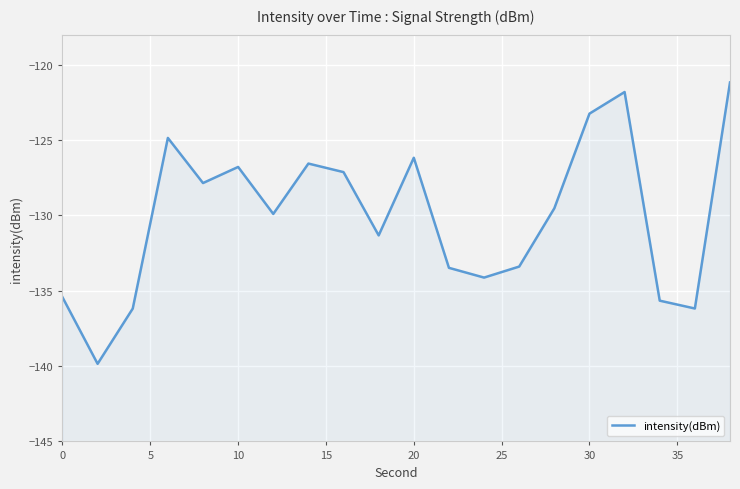

How many interior local valleys (lower than both neighbors) does the data have?

6